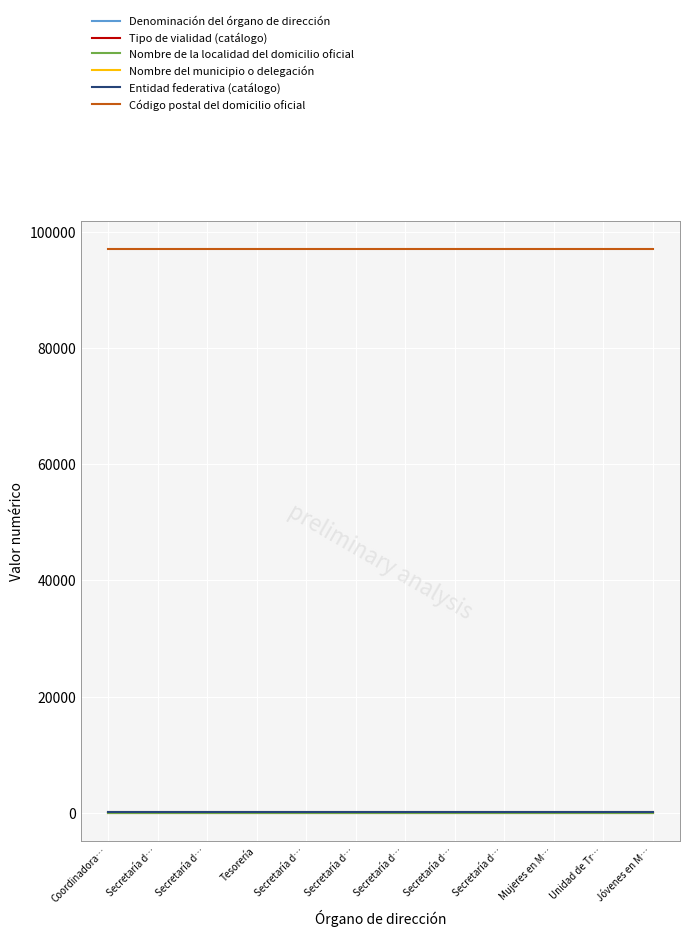

Does the chart display data point markers on the line(s)?

No